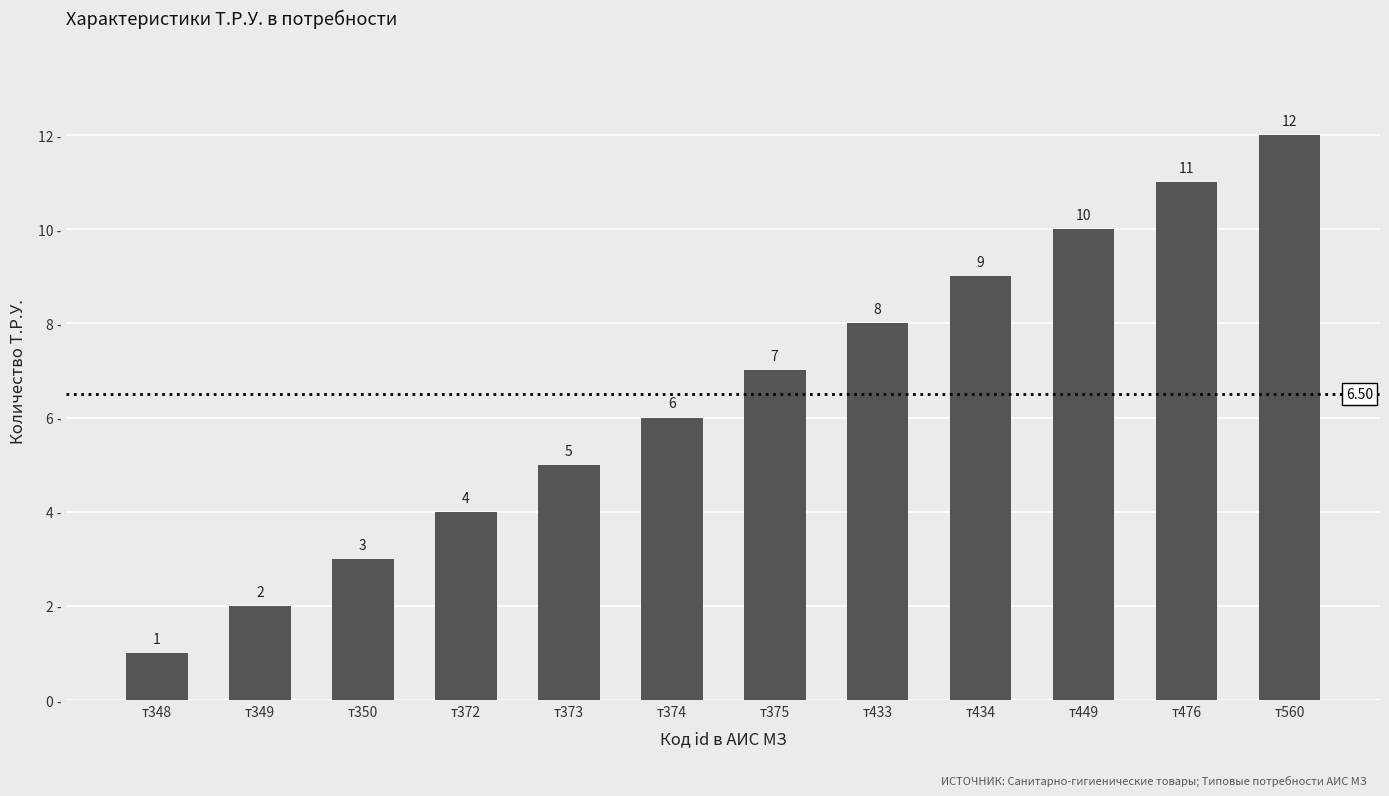

Rank the categories by value from lowest to highest.

т348, т349, т350, т372, т373, т374, т375, т433, т434, т449, т476, т560